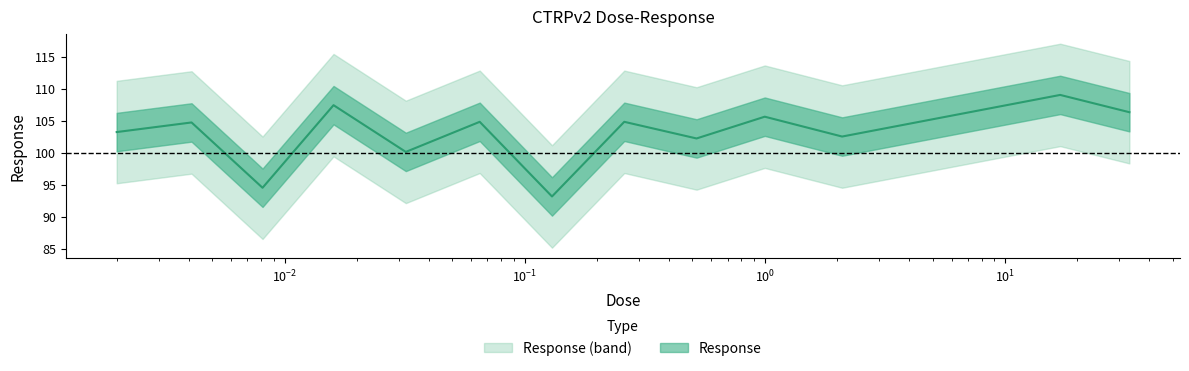

How many values exceed 104?

7